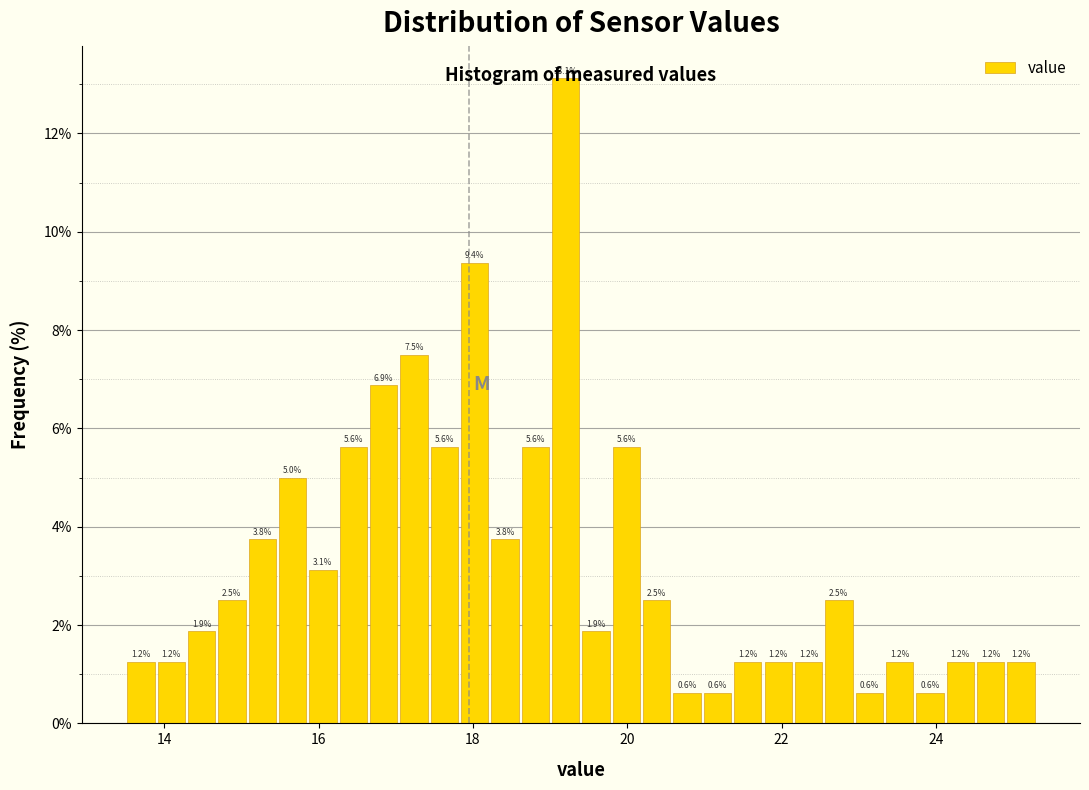

Around what value on the x-axis is the tallest bar? Give the approximate position of its centre, as read against the axis.

19.2